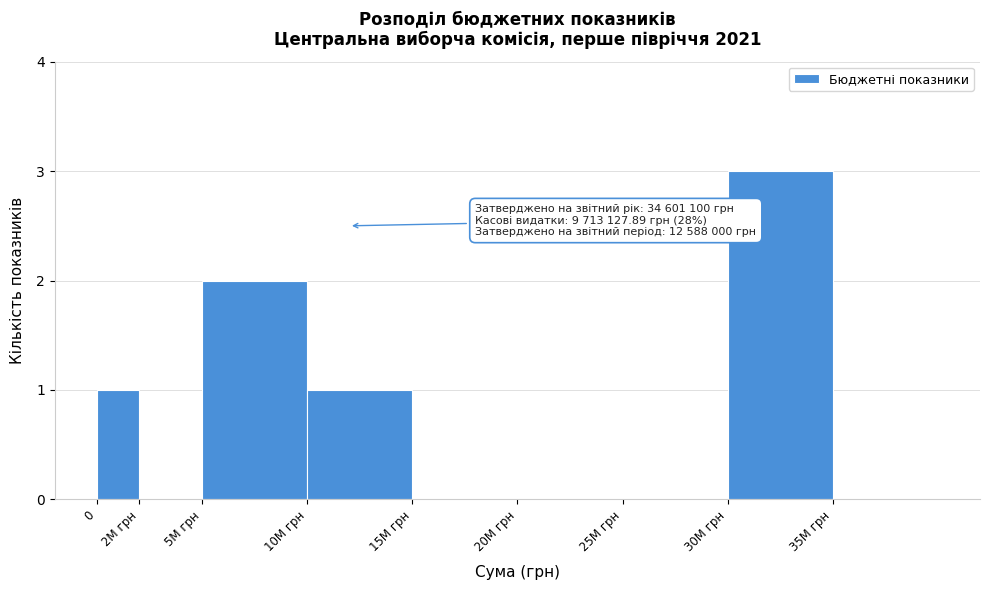

Reading left to right, transcribe all the data shown in this chart.

0=1	2M грн=0	5M грн=2	10M грн=1	15M грн=0	20M грн=0	25M грн=0	30M грн=3	35M грн=0